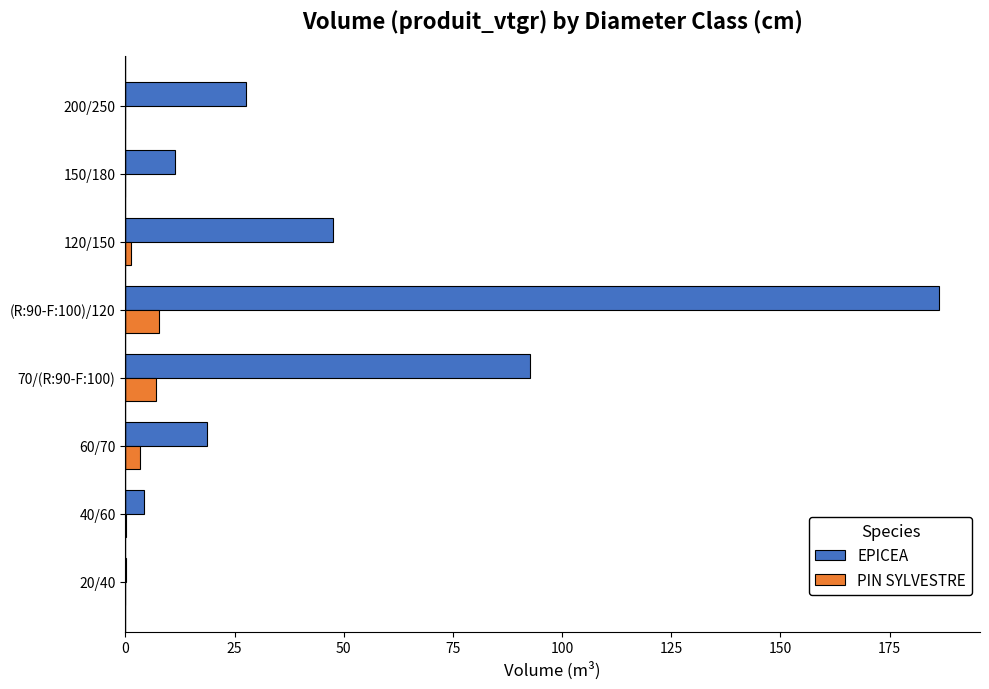

How many values in the PIN SYLVESTRE series exceed 1?

4